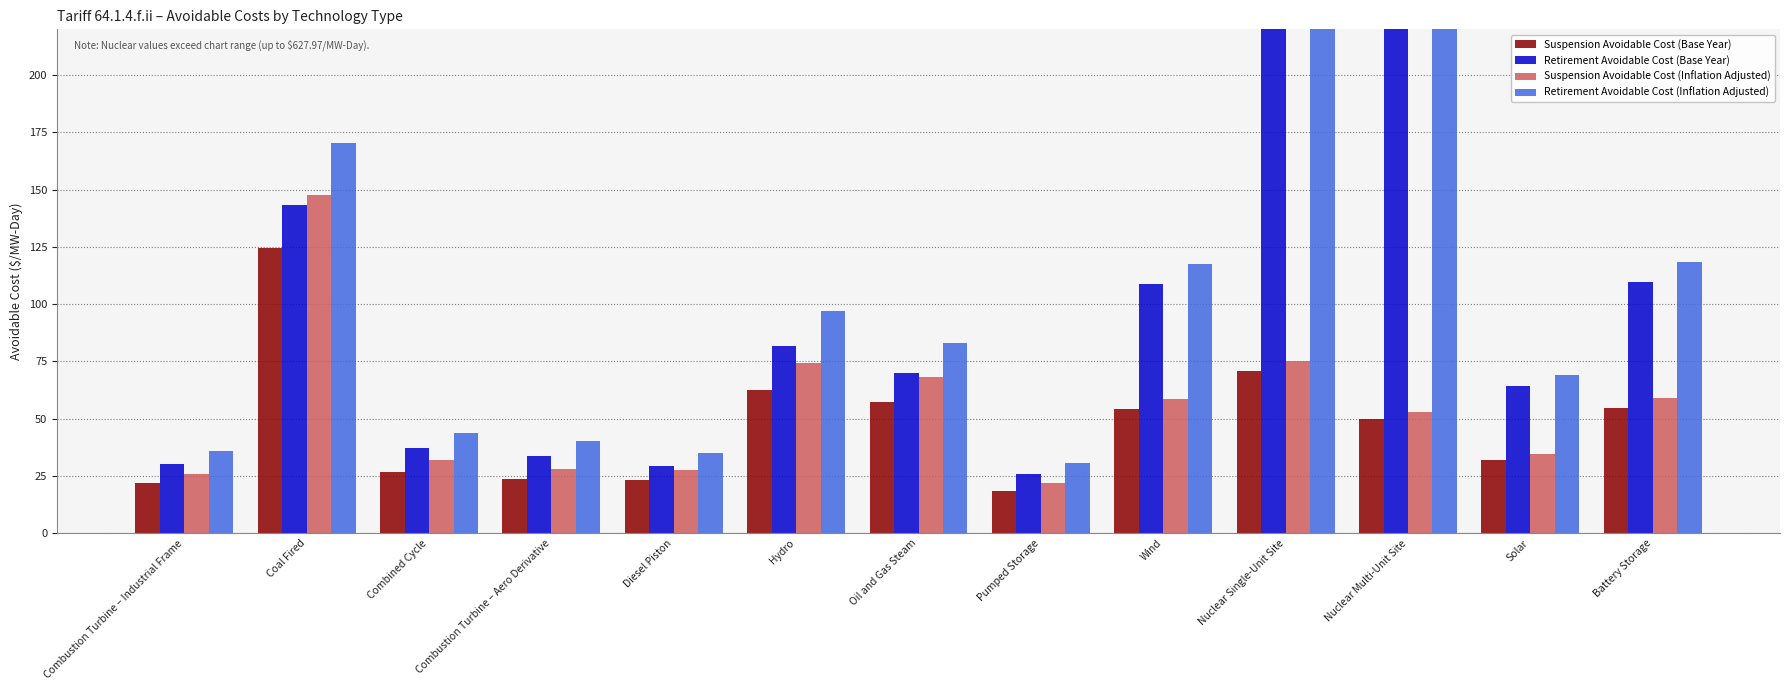

Is the value of Retirement Avoidable Cost (Base Year) at Wind greater than the value of Retirement Avoidable Cost (Inflation Adjusted) at Nuclear Multi-Unit Site?

No